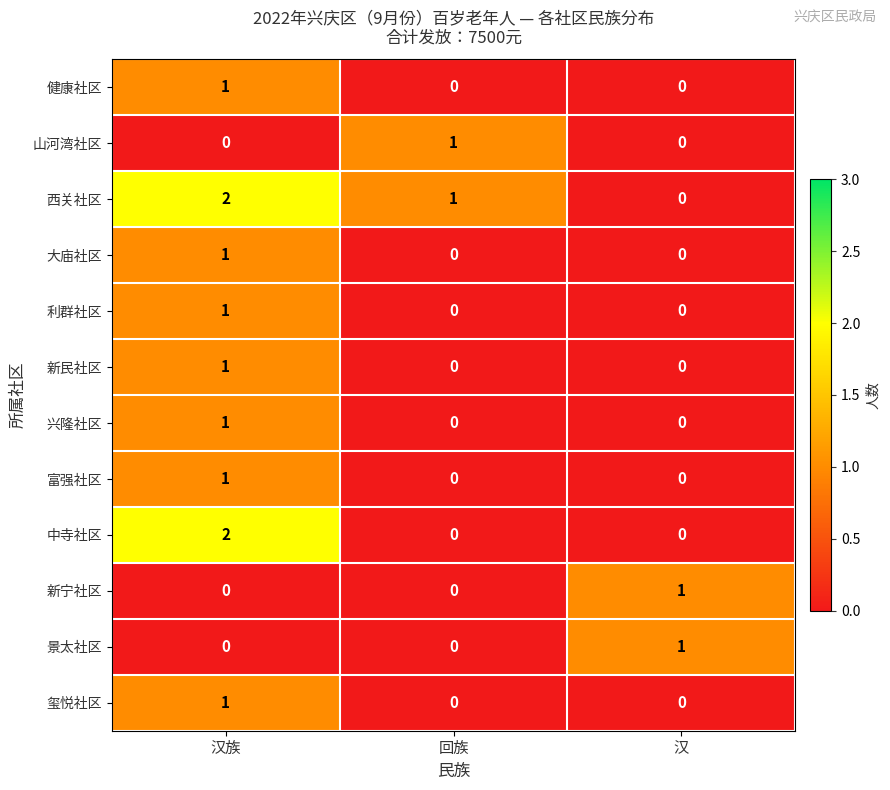

Between 汉族 and 回族, which series saw the biggest shift?

中寺社区